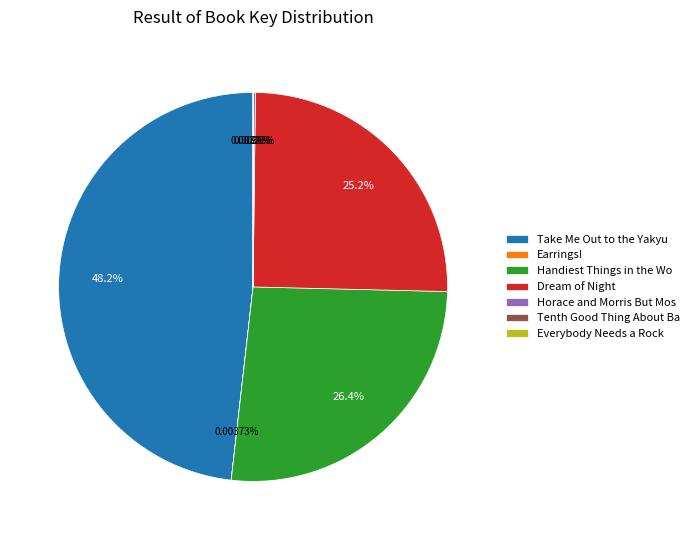

What is the largest slice in the pie chart?

Take Me Out to the Yakyu